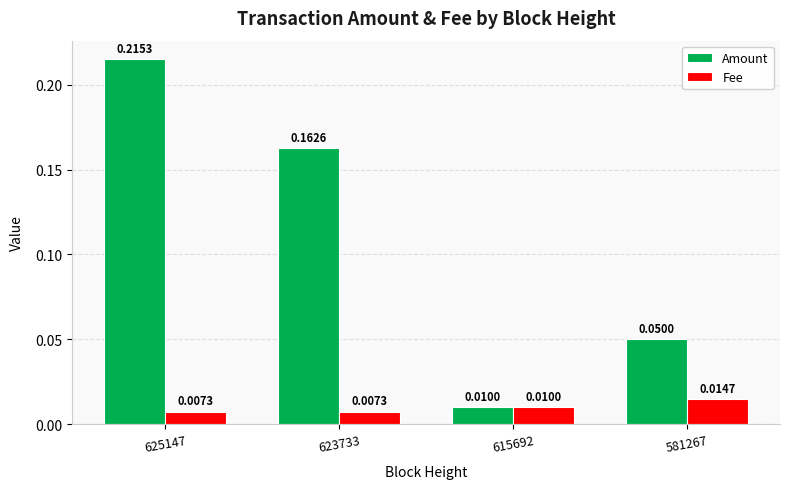

What is the sum of all Amount values?

0.4